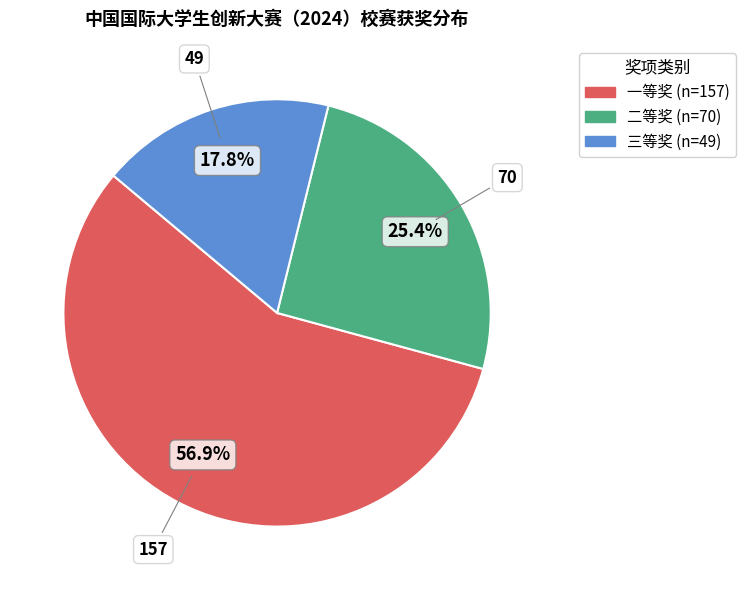

To the nearest percent, what portion does 二等奖 represent?

25%